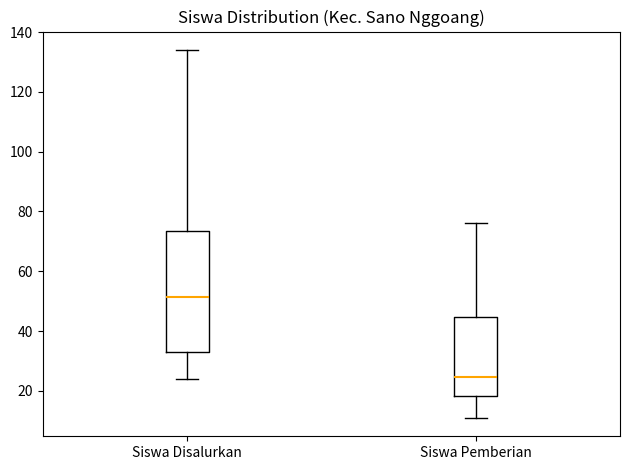

Where is the lower edge of the box for Siswa Pemberian on the y-axis? The values are not printed on the chart, so give them approximately, as read against the axis.

18